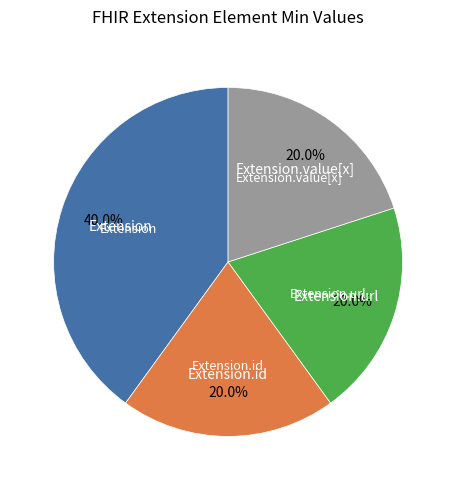

Does any single category account for the majority?

No